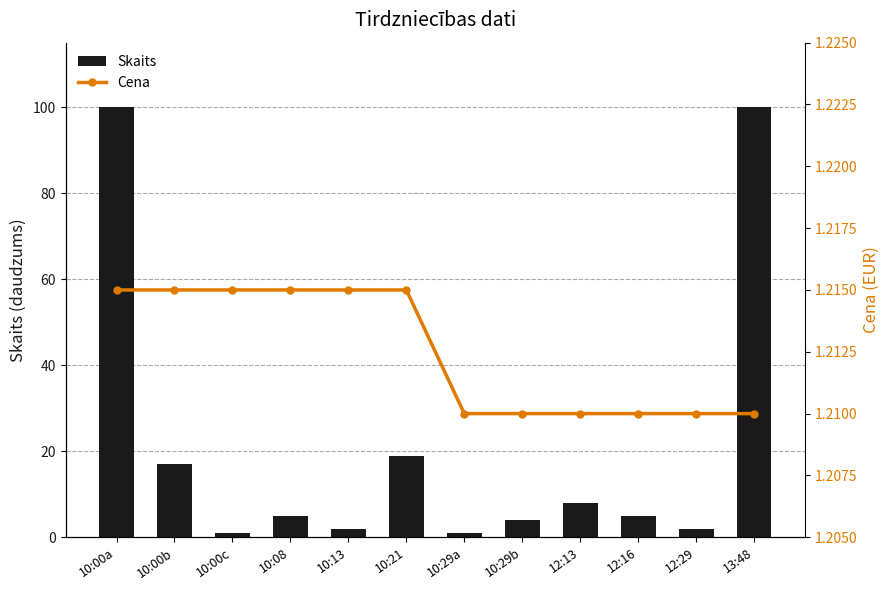

What is the sum of all Cena values?

14.6